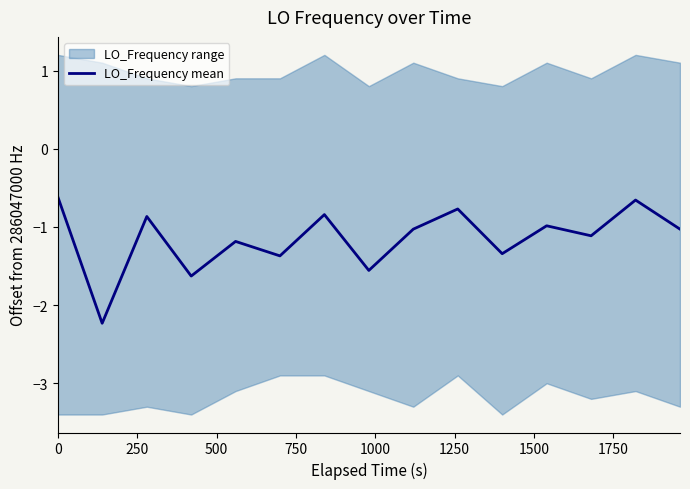

What is the sum of the values at 250 and 1750?

-3.8